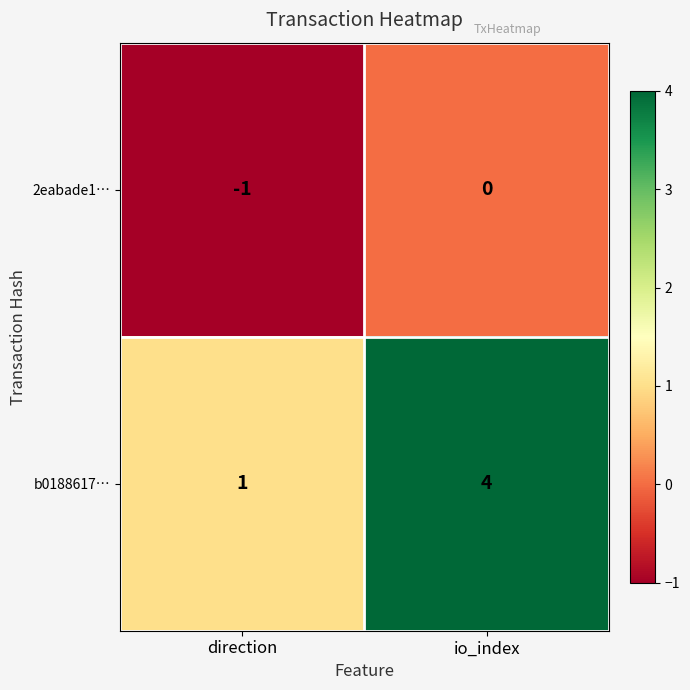

Which series has the widest spread of values?

b0188617…